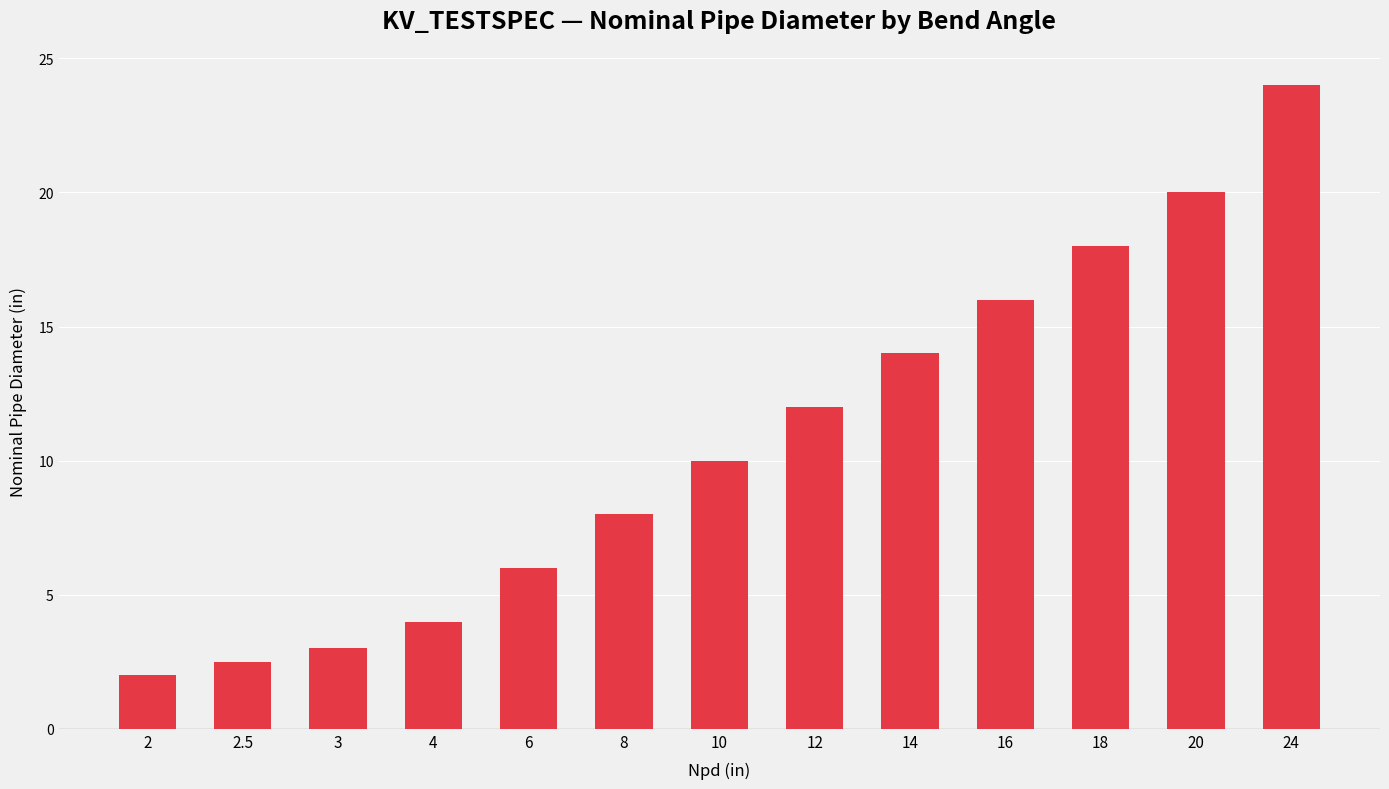

True or false: the data shows 18.0 at 18.

True